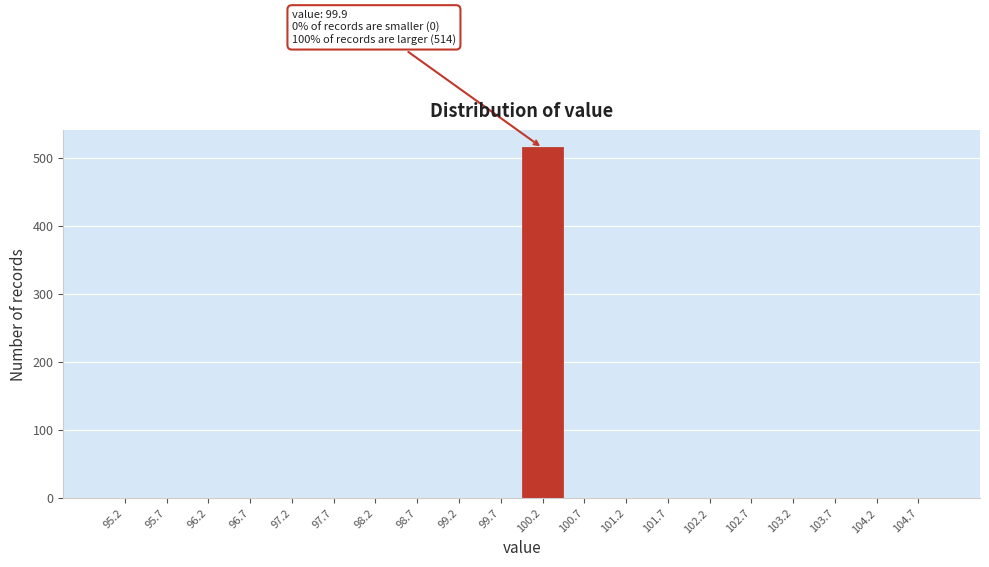

Over which range of the x-axis is the bar tallest?

99.9 to 100.4